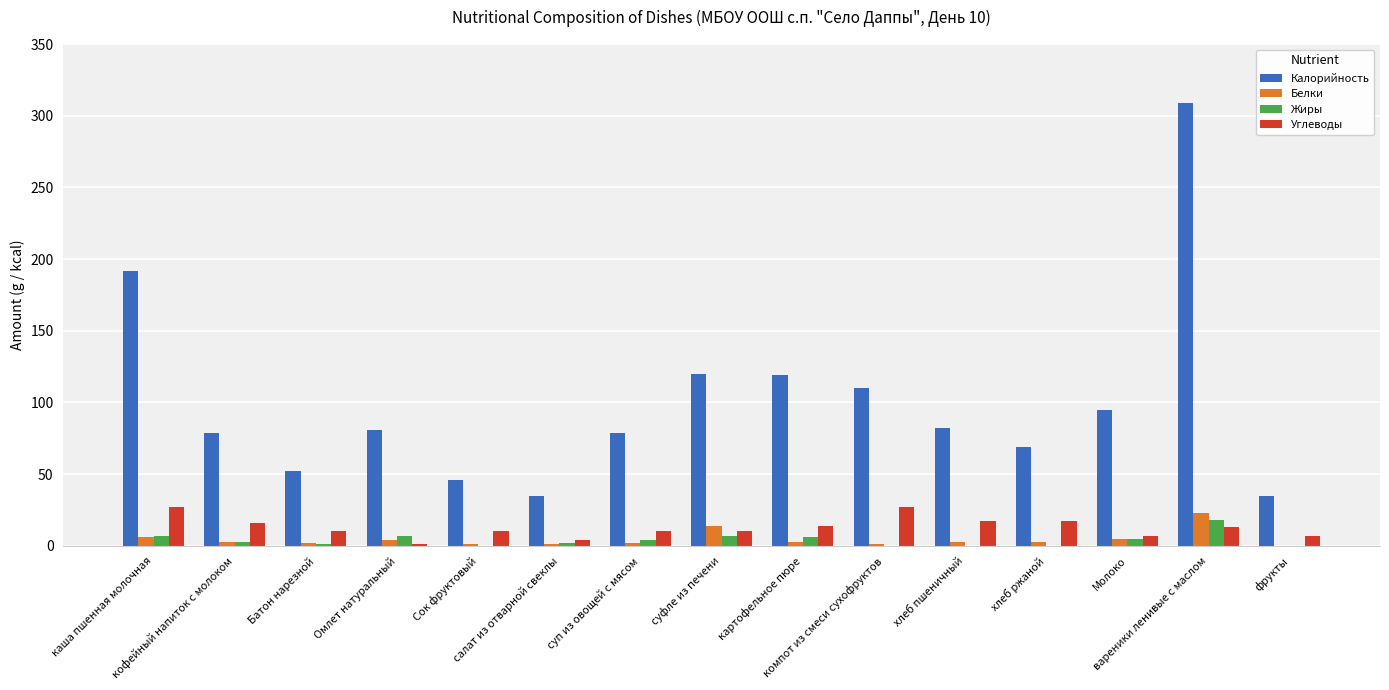

What is the average value of the Жиры series?

4